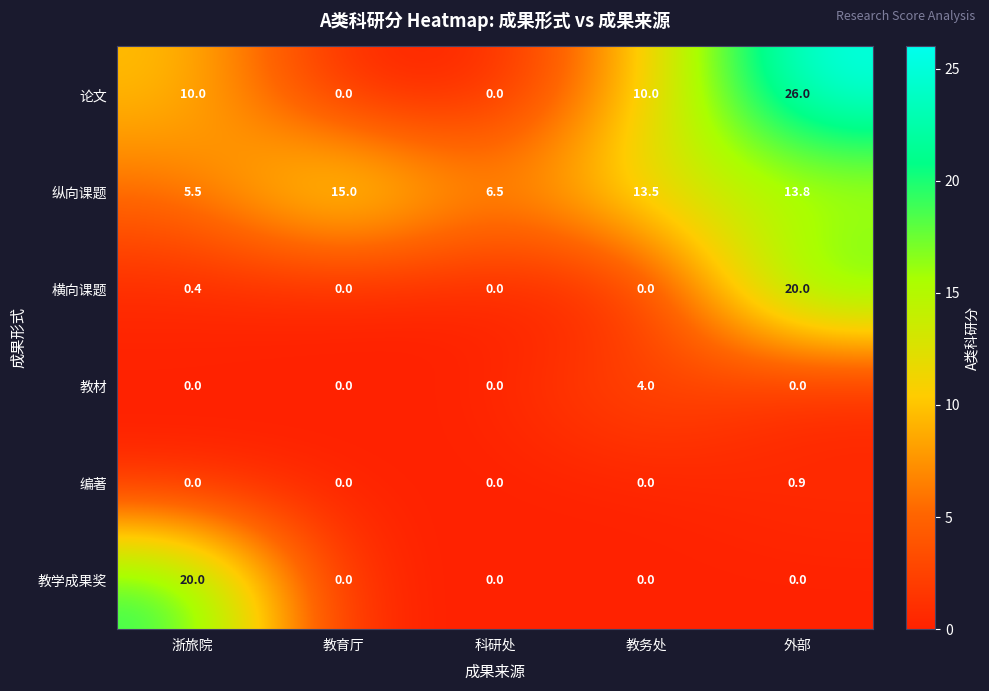

List the labels in order of 纵向课题 value, largest first.

教育厅, 外部, 教务处, 科研处, 浙旅院